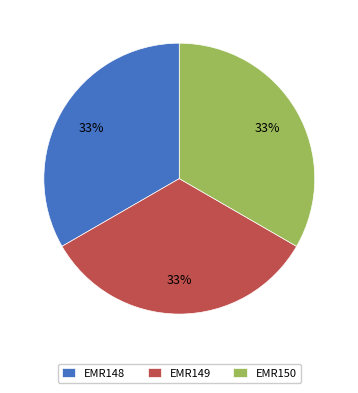

Combined, do EMR150 and EMR148 account for over 50%?

Yes